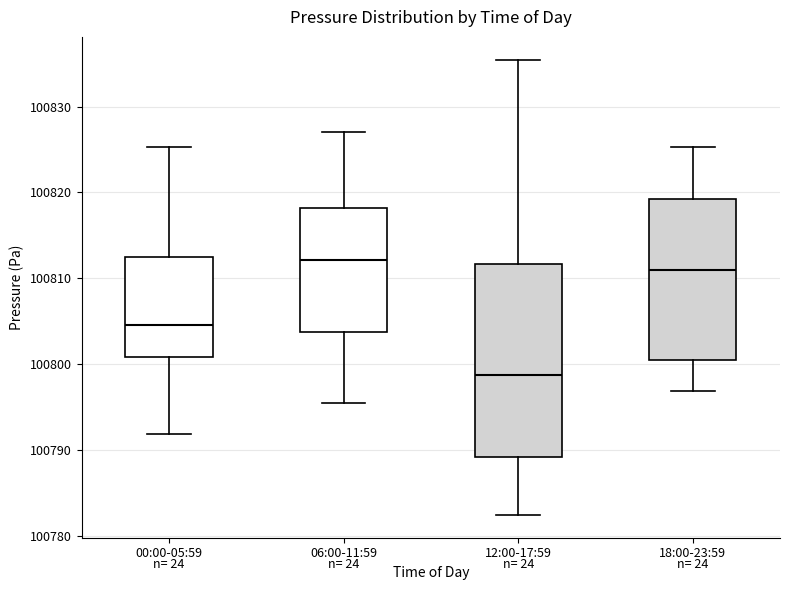

Reading left to right, transcribe this box plot: for each box, give where its median line is, the range the box spans, and where its two whiskers end, as read against the y-axis. The values are not printed on the chart, so give them approximately, as read against the axis.

00:00-05:59: median 100805, box 100801 to 100812, whiskers 100792 to 100825
06:00-11:59: median 100812, box 100804 to 100818, whiskers 100795 to 100827
12:00-17:59: median 100799, box 100789 to 100812, whiskers 100782 to 100835
18:00-23:59: median 100811, box 100800 to 100819, whiskers 100797 to 100825